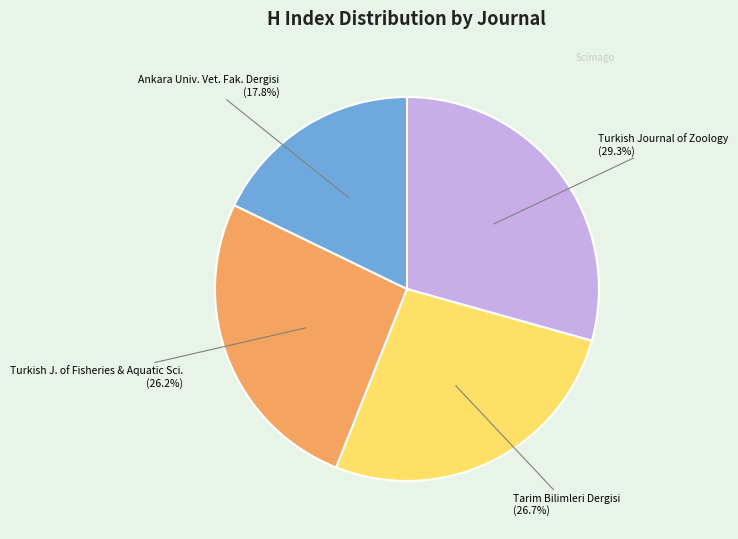

How many slices are in this pie chart?

4